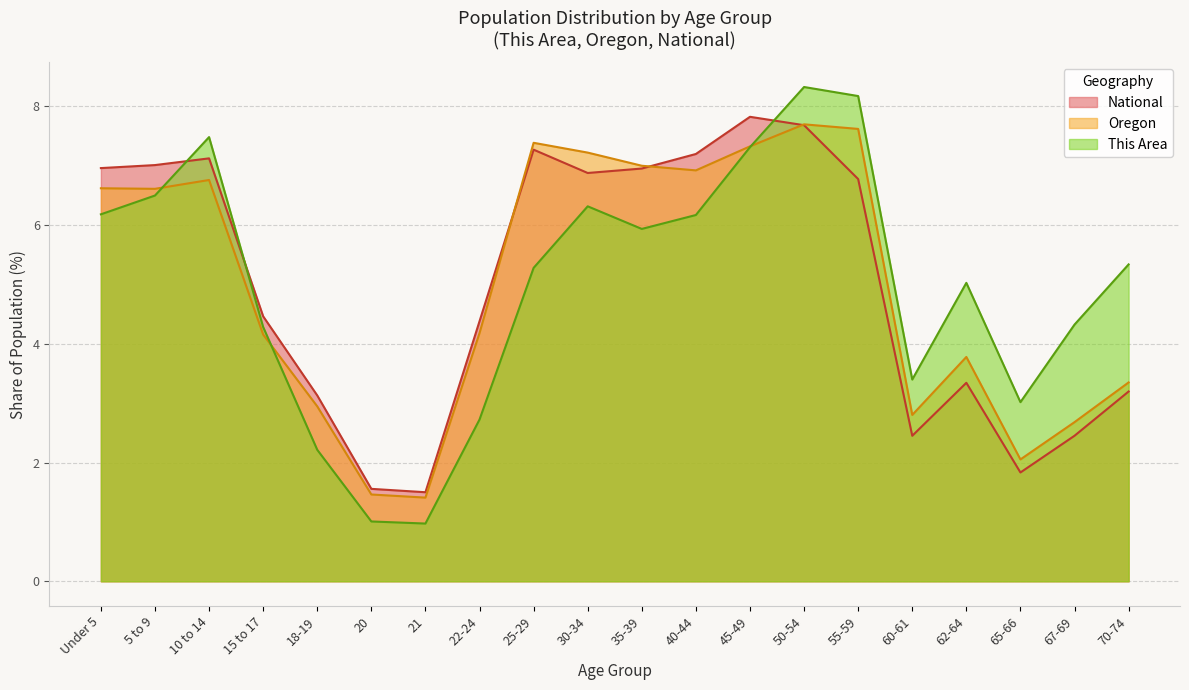

At which label does This Area first exceed 5?

Under 5